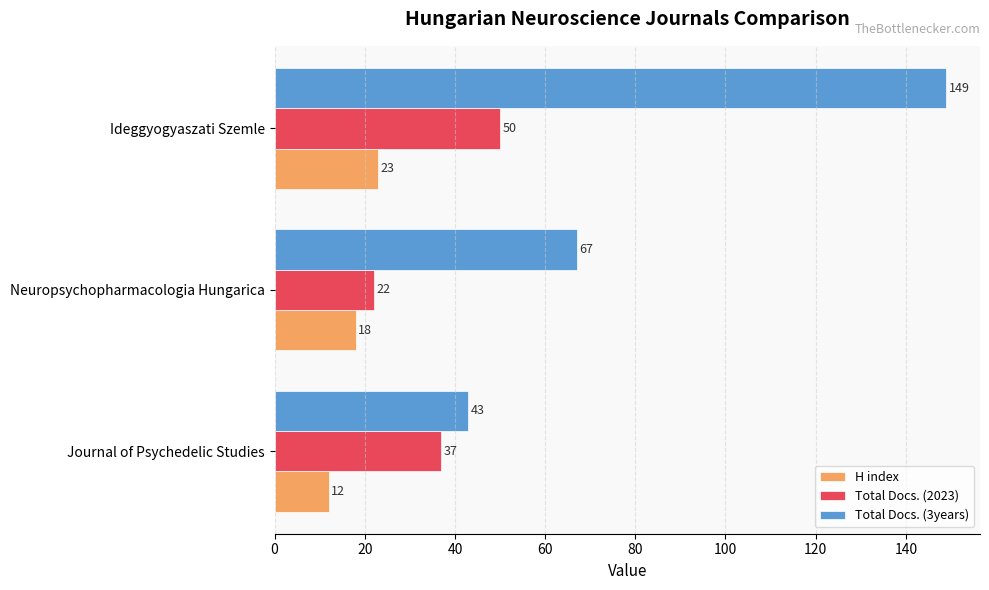

True or false: H index has a value of 4 at Journal of Psychedelic Studies.

False